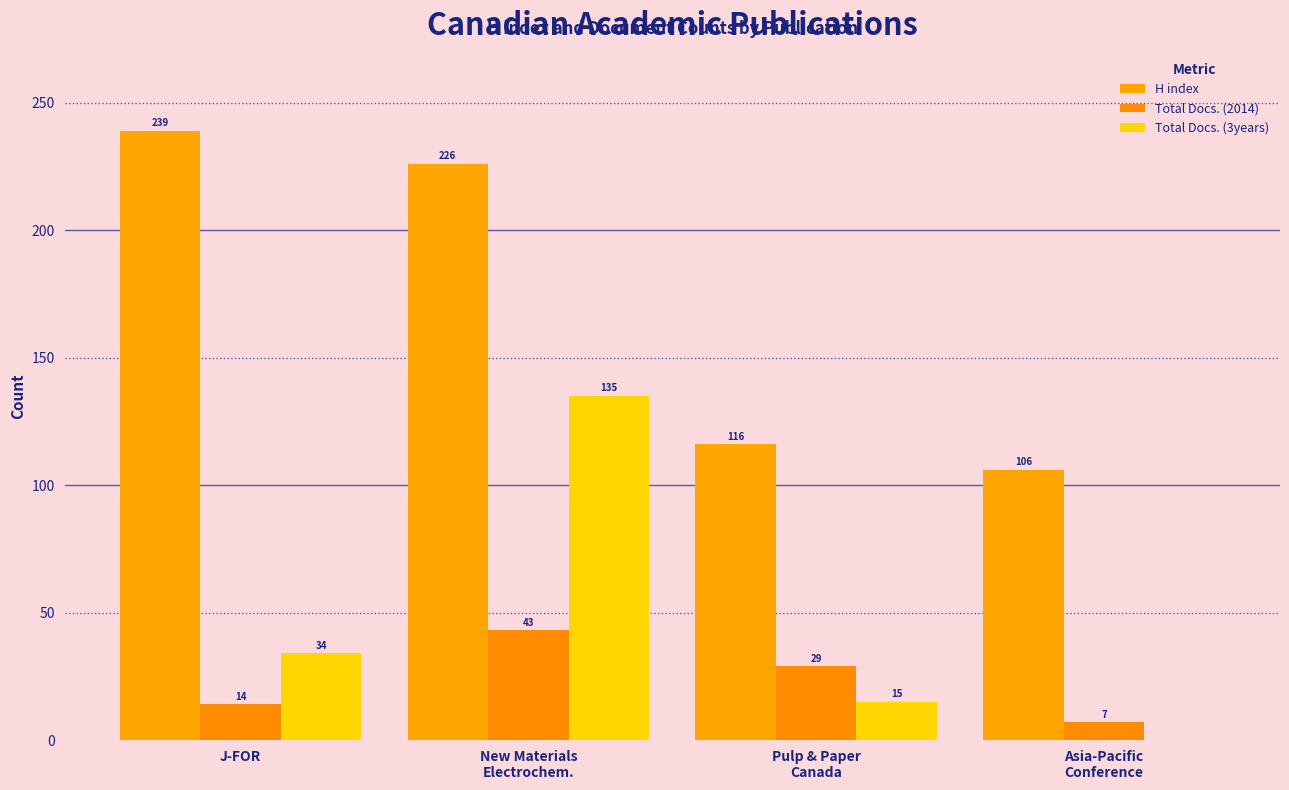

Reading left to right, what are all the values shown in this chart?

H index: J-FOR=239	New Materials
Electrochem.=226	Pulp & Paper
Canada=116	Asia-Pacific
Conference=106
Total Docs. (2014): J-FOR=14	New Materials
Electrochem.=43	Pulp & Paper
Canada=29	Asia-Pacific
Conference=7
Total Docs. (3years): J-FOR=34	New Materials
Electrochem.=135	Pulp & Paper
Canada=15	Asia-Pacific
Conference=0